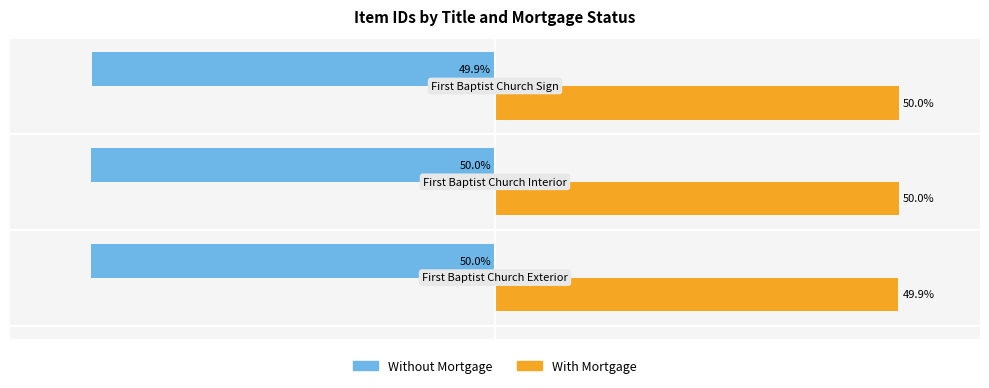

Which series has the largest total across all categories?

With Mortgage